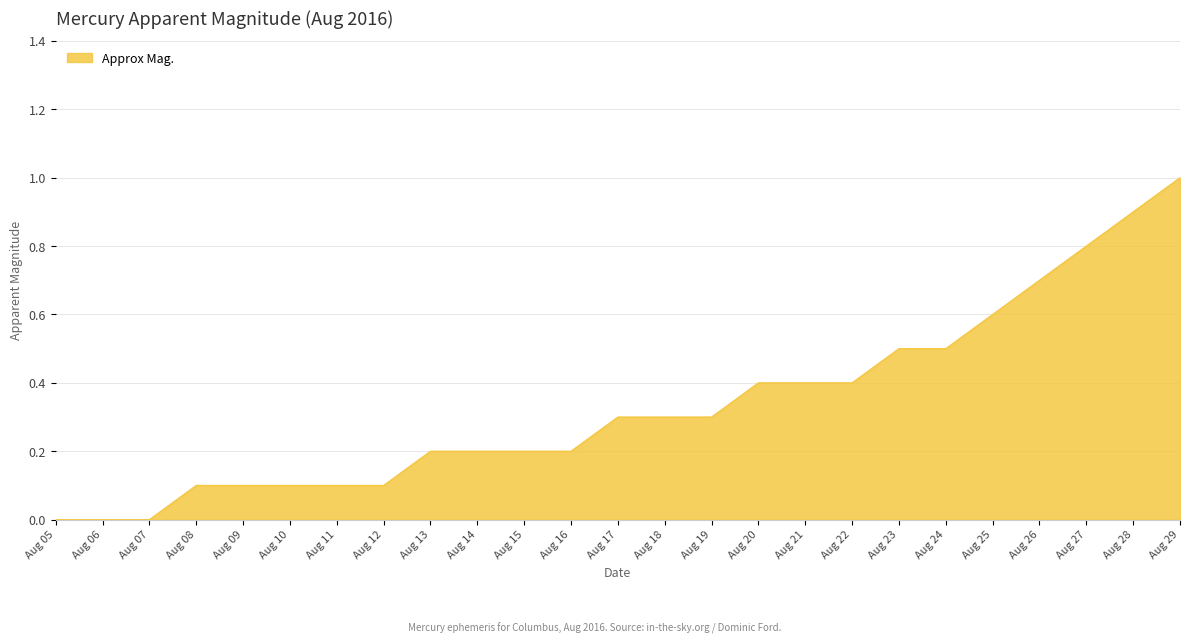

What is the change in value from Aug 23 to Aug 29?

+0.5